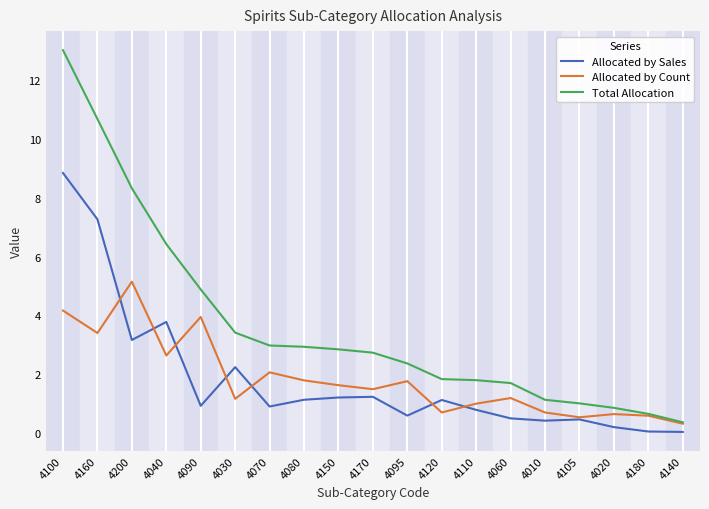

True or false: Total Allocation and Allocated by Sales intersect in this chart.

False